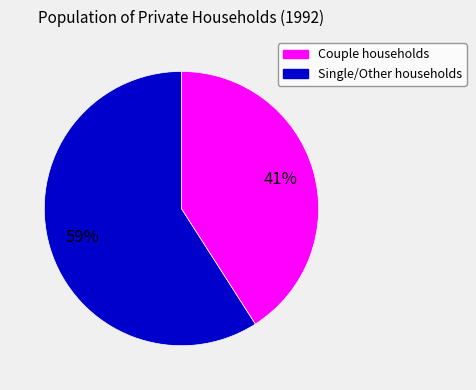

To the nearest percent, what is the difference between the largest and smallest slice percentages?

18%